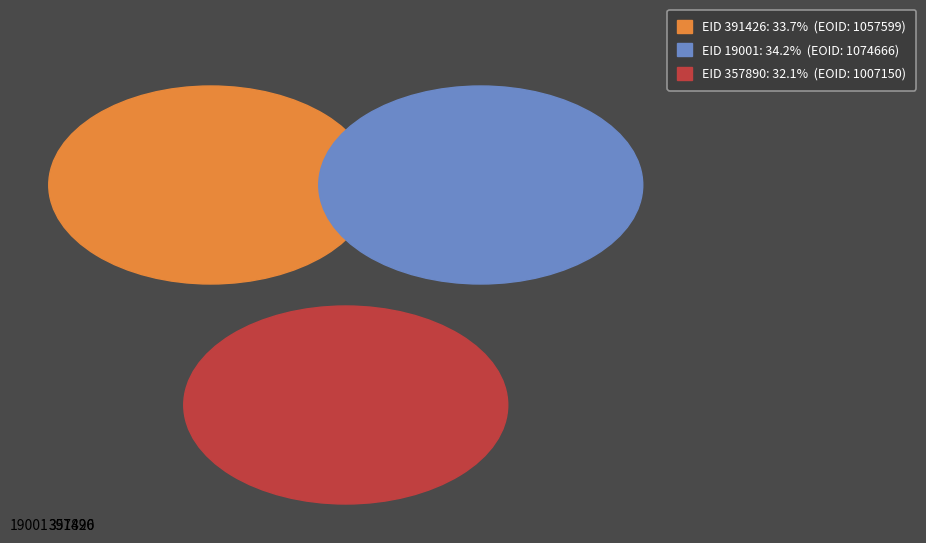

How many slices are in this pie chart?

3